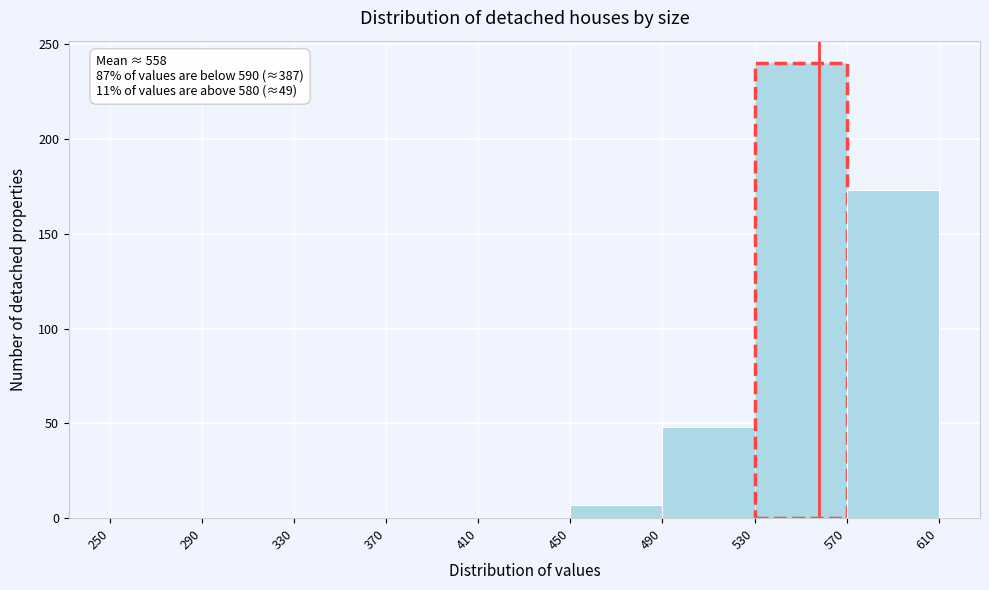

Over which range of the x-axis is the bar tallest?

530 to 570